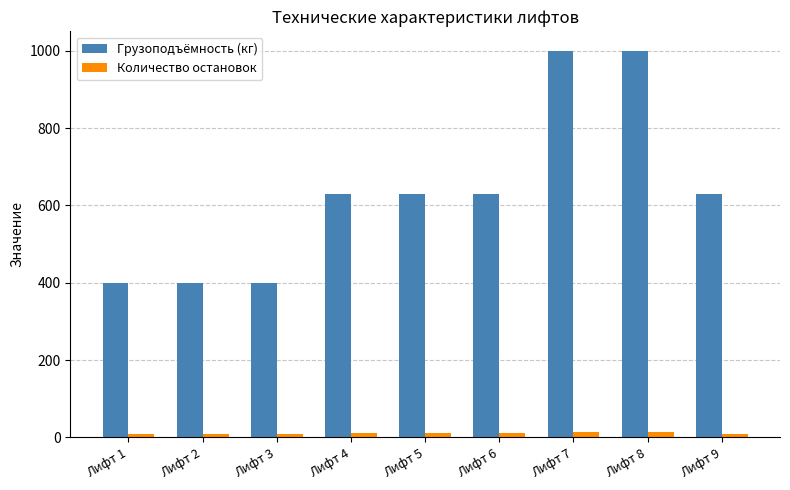

What is the lowest value of the Грузоподъёмность (кг) series?

400